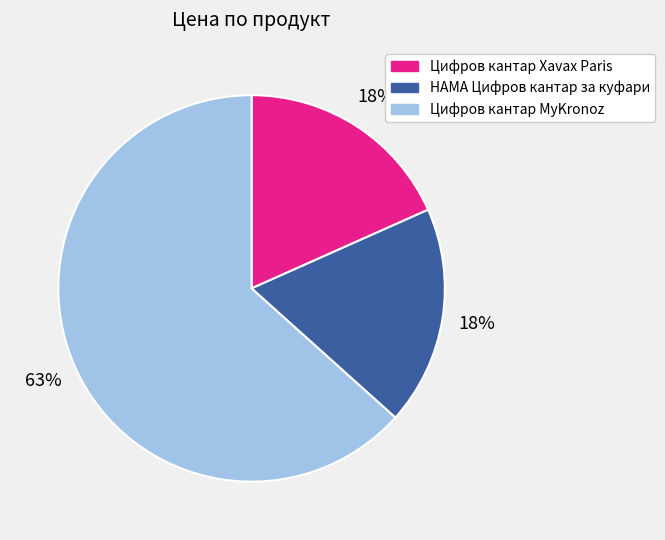

To the nearest percent, what is the average slice percentage?

33%